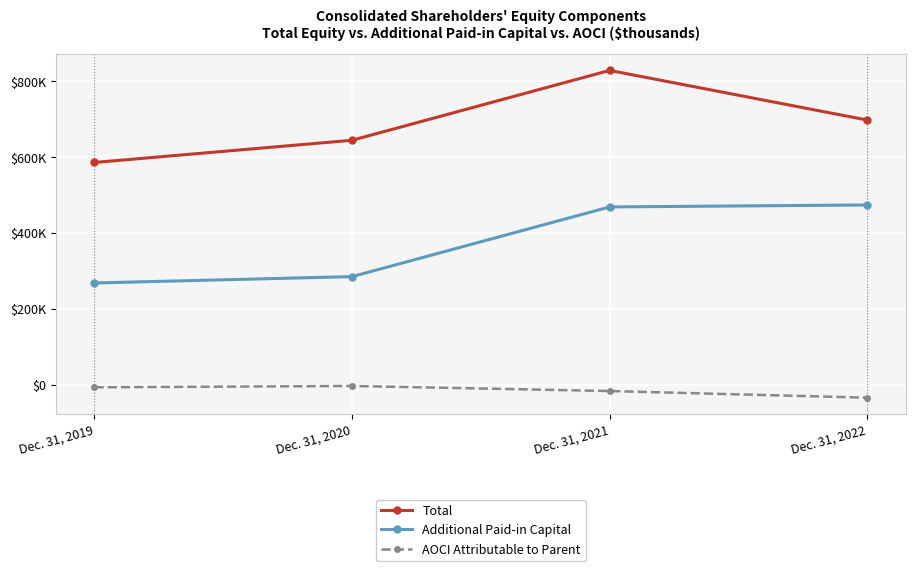

True or false: Additional Paid-in Capital and AOCI Attributable to Parent intersect in this chart.

False